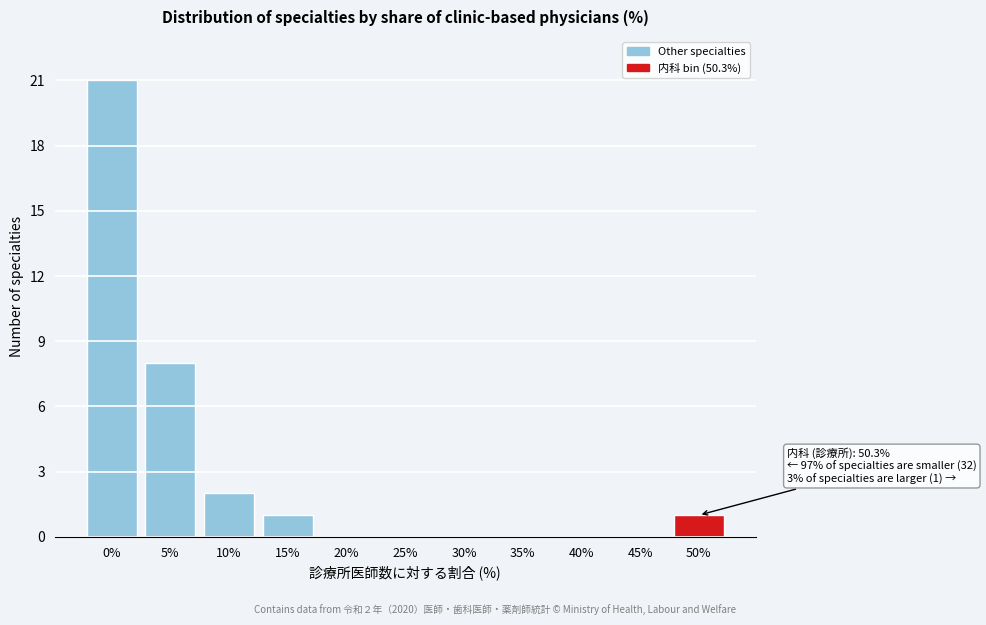

Reading right to left, extract all data points from this chart.

50%=1	45%=0	40%=0	35%=0	30%=0	25%=0	20%=0	15%=1	10%=2	5%=8	0%=21